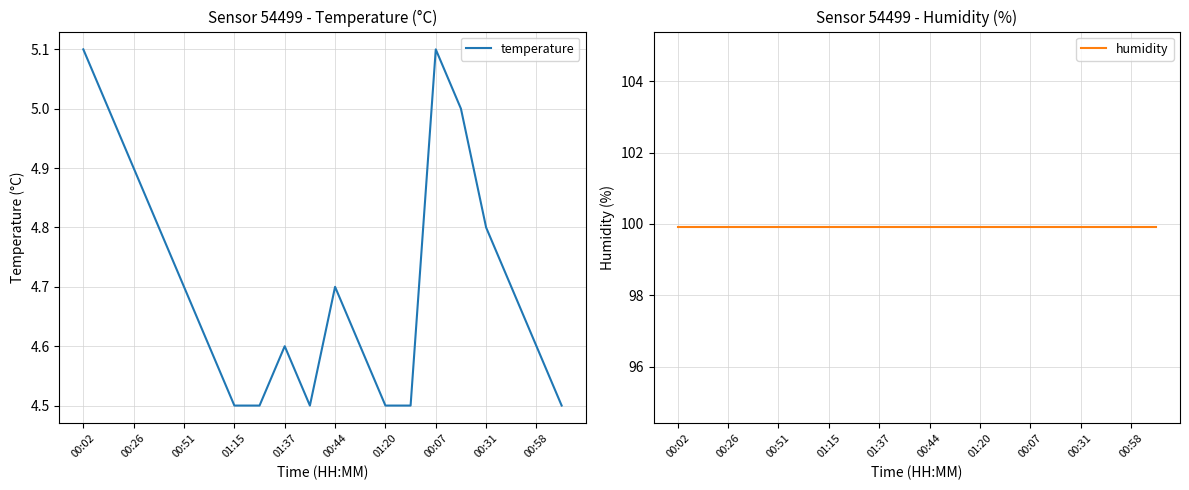

True or false: humidity has more than 2 points higher than both neighbors.

False